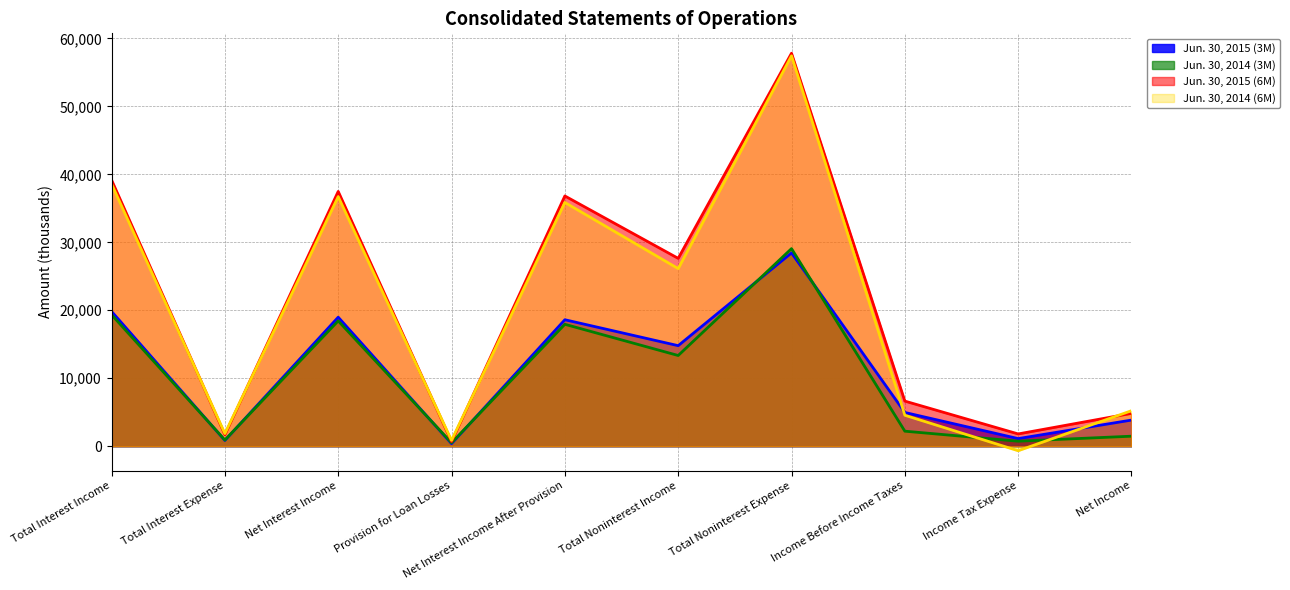

At which label does Jun. 30, 2014 (6M) first exceed 26132?

Total Interest Income